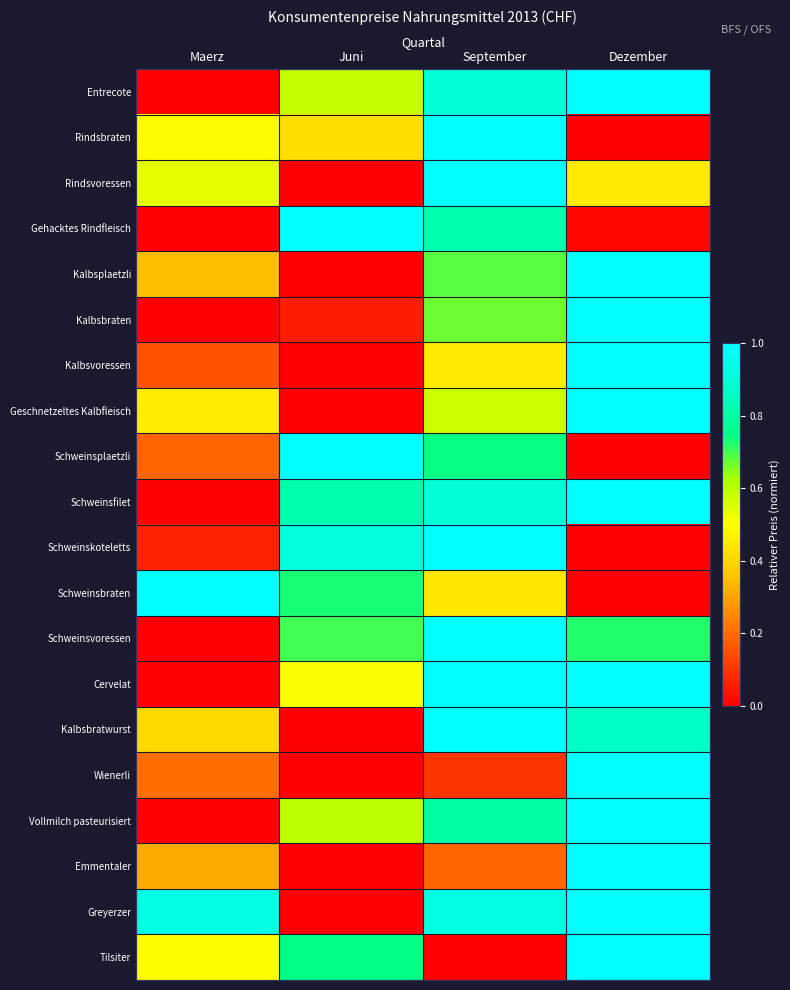

Reading left to right, what are all the values shown in this chart?

Entrecote: Maerz=0.0	Juni=0.6	September=0.9	Dezember=1.0
Rindsbraten: Maerz=0.5	Juni=0.4	September=1.0	Dezember=0.0
Rindsvoressen: Maerz=0.5	Juni=0.0	September=1.0	Dezember=0.4
Gehacktes Rindfleisch: Maerz=0.0	Juni=1.0	September=0.8	Dezember=0.0
Kalbsplaetzli: Maerz=0.4	Juni=0.0	September=0.7	Dezember=1.0
Kalbsbraten: Maerz=0.0	Juni=0.1	September=0.7	Dezember=1.0
Kalbsvoressen: Maerz=0.2	Juni=0.0	September=0.5	Dezember=1.0
Geschnetzeltes Kalbfleisch: Maerz=0.5	Juni=0.0	September=0.6	Dezember=1.0
Schweinsplaetzli: Maerz=0.2	Juni=1.0	September=0.7	Dezember=0.0
Schweinsfilet: Maerz=0.0	Juni=0.8	September=0.9	Dezember=1.0
Schweinskoteletts: Maerz=0.1	Juni=0.9	September=1.0	Dezember=0.0
Schweinsbraten: Maerz=1.0	Juni=0.7	September=0.4	Dezember=0.0
Schweinsvoressen: Maerz=0.0	Juni=0.7	September=1.0	Dezember=0.7
Cervelat: Maerz=0.0	Juni=0.5	September=1.0	Dezember=1.0
Kalbsbratwurst: Maerz=0.4	Juni=0.0	September=1.0	Dezember=0.9
Wienerli: Maerz=0.2	Juni=0.0	September=0.1	Dezember=1.0
Vollmilch pasteurisiert: Maerz=0.0	Juni=0.6	September=0.8	Dezember=1.0
Emmentaler: Maerz=0.3	Juni=0.0	September=0.2	Dezember=1.0
Greyerzer: Maerz=0.9	Juni=0.0	September=0.9	Dezember=1.0
Tilsiter: Maerz=0.5	Juni=0.7	September=0.0	Dezember=1.0